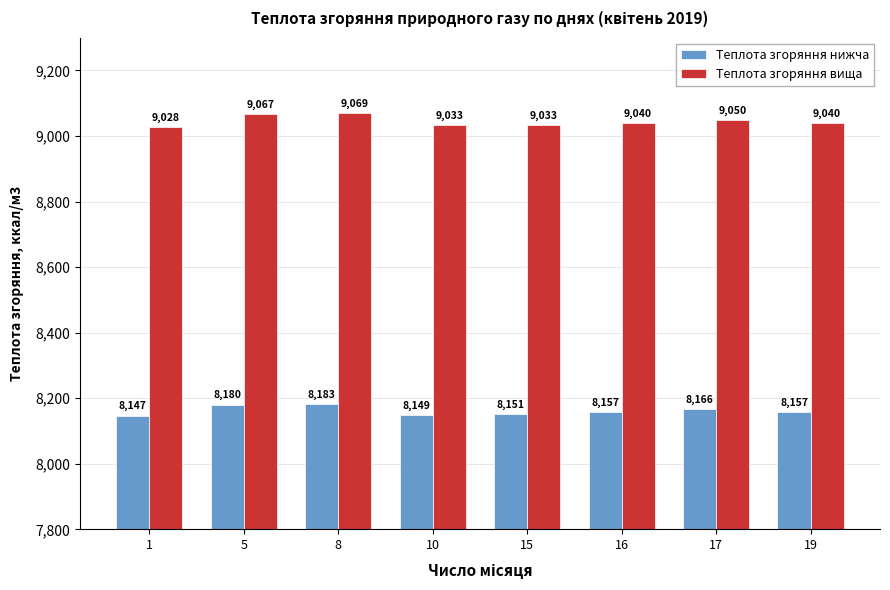

At how many categories does at least one series exceed 8983?

8